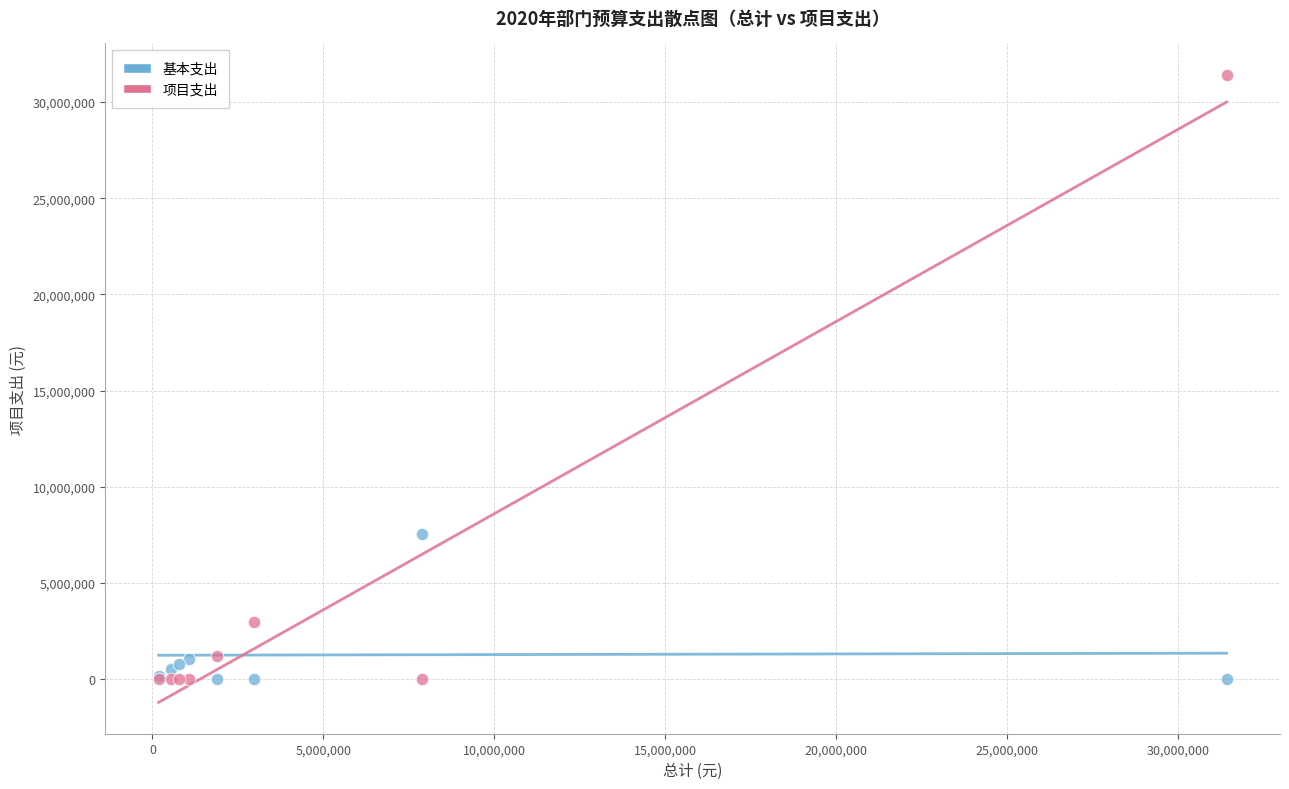

Which series reaches the maximum Y coordinate?

项目支出